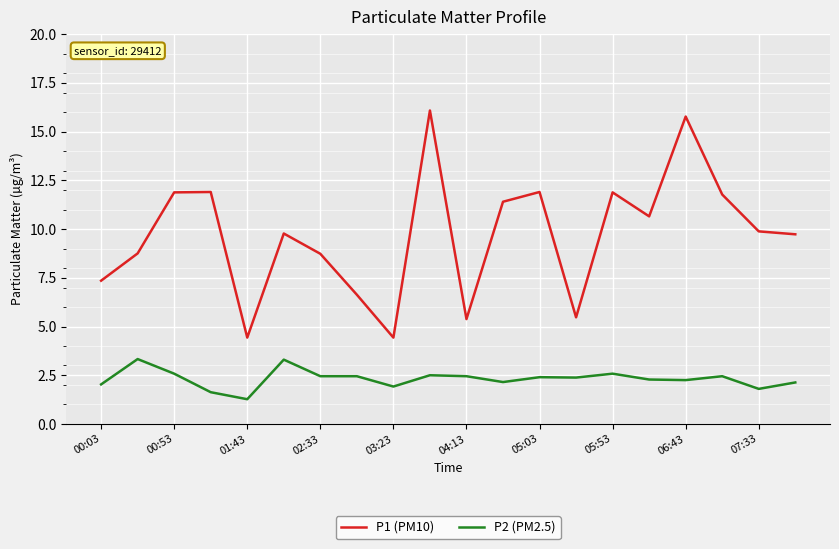

At how many categories does at least one series exceed 7?

15